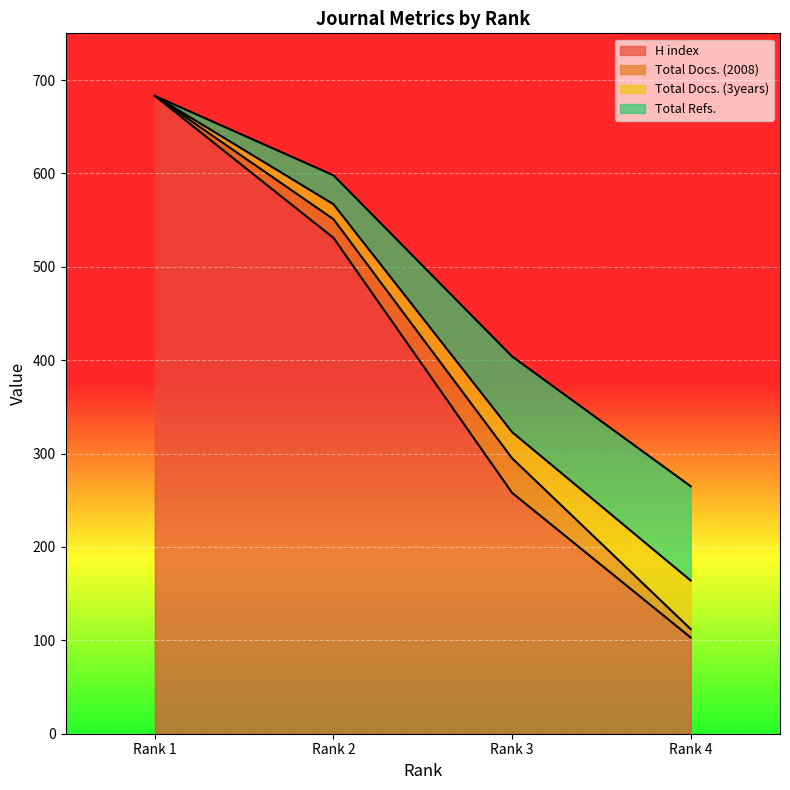

At which category does the chart reach its peak across all series?

Rank 1